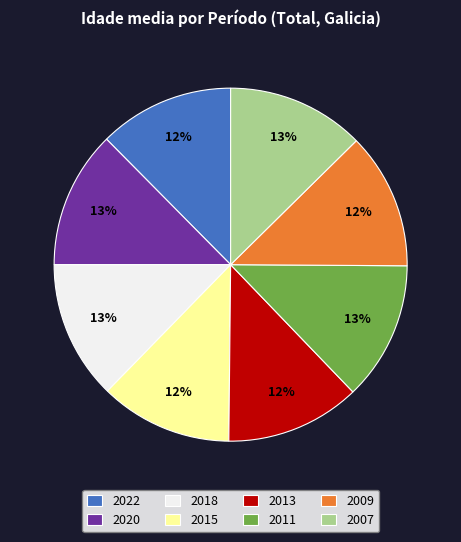

Combined, do 2015 and 2020 account for over 50%?

No